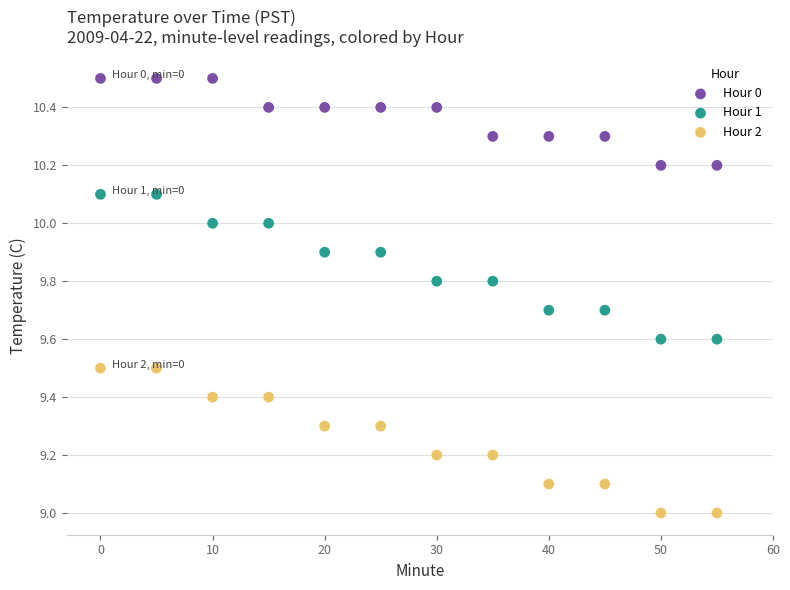

Across all data points, what is the range of Y values (max minus min)?

1.5